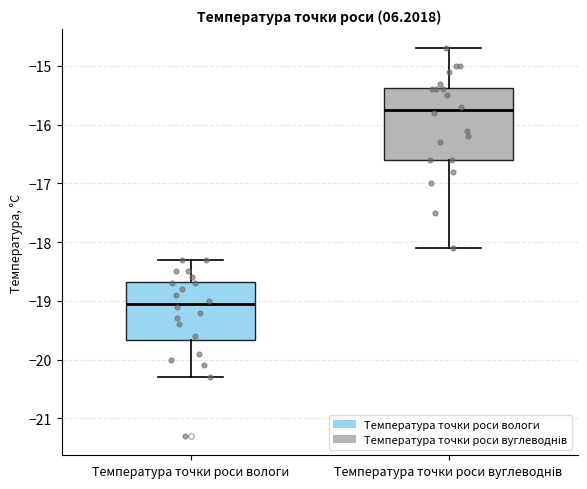

Comparing the boxes themselves (not the whiskers), which one is the tallest?

Температура точки роси вуглеводнів